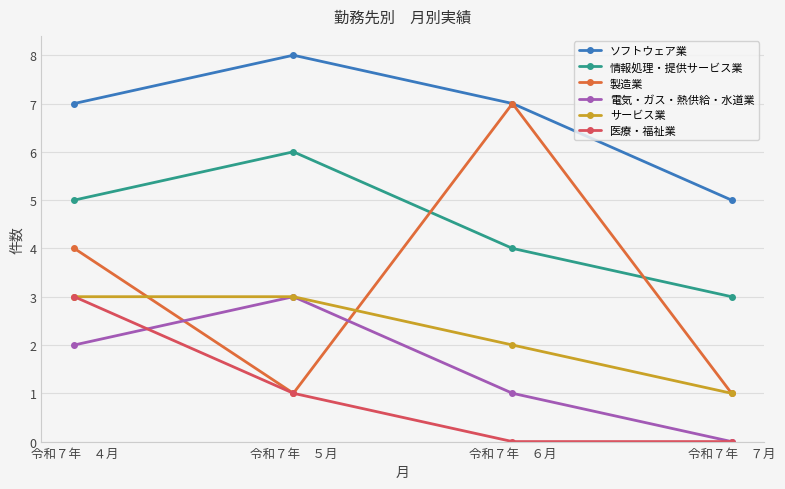

What is the total value across all series at 令和７年　６月?

21